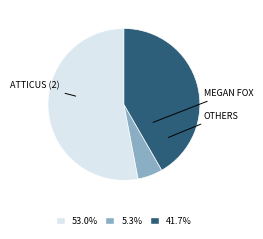

Is there any slice that represents more than half of the pie?

Yes